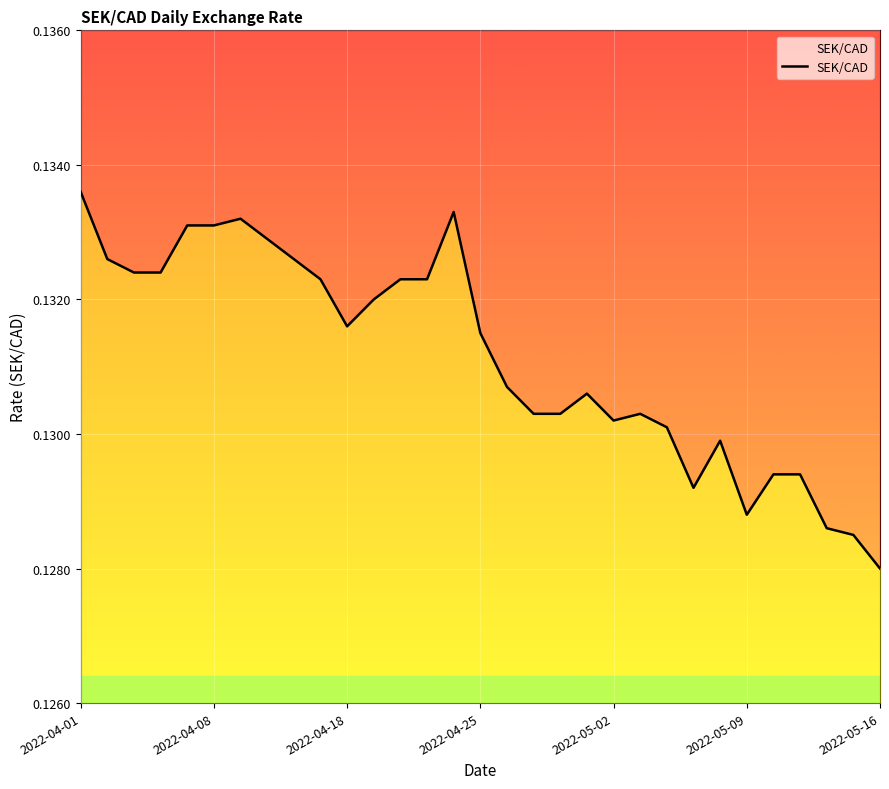

How many lines are shown in the chart?

1